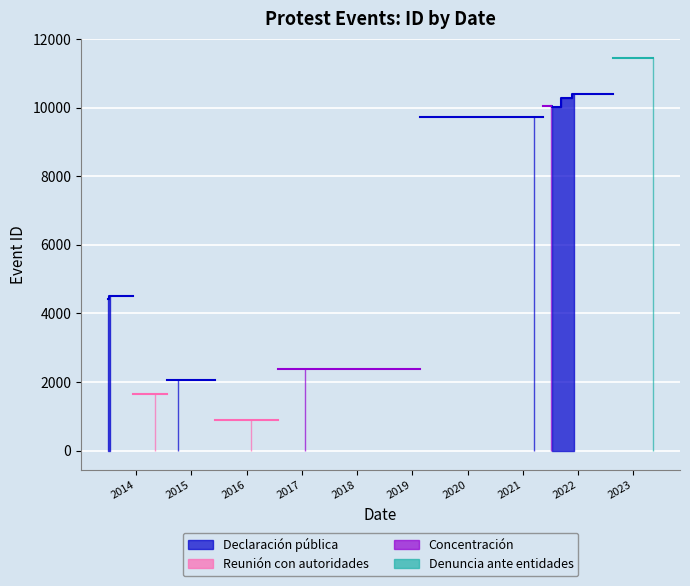

What is the difference between the maximum and minimum values?

10547